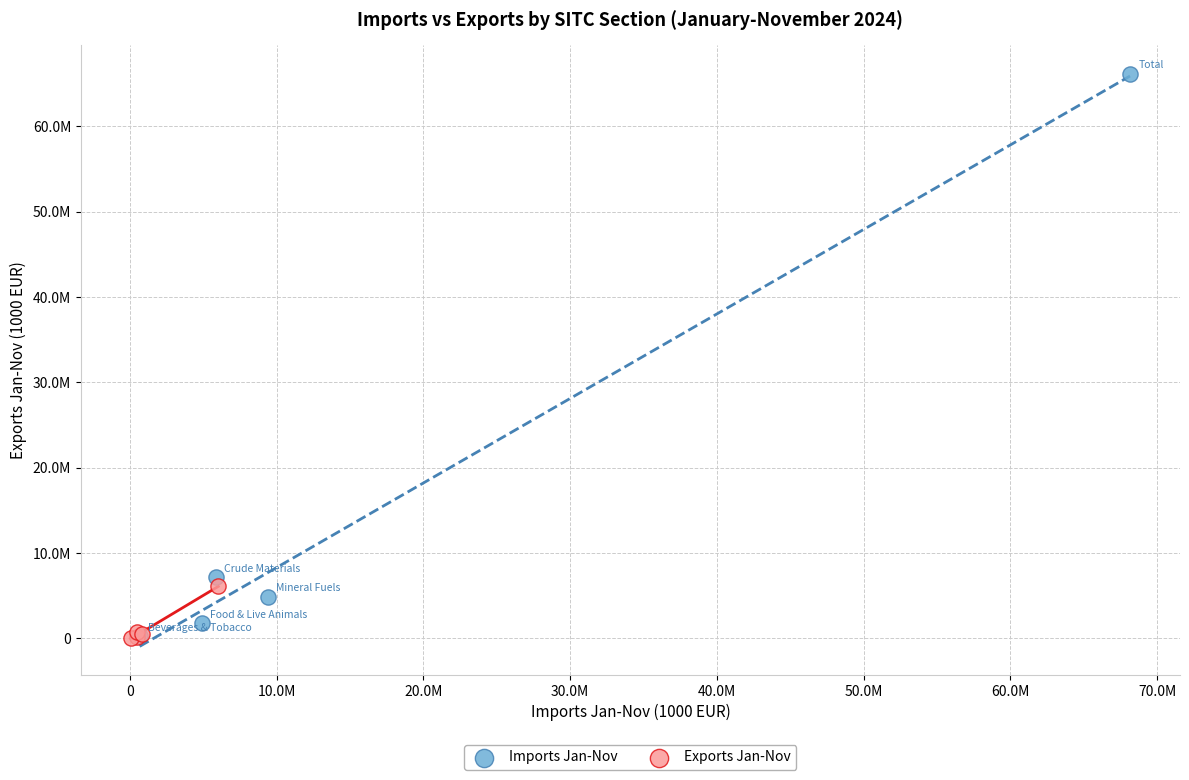

What are all the series names shown in the legend?

Imports Jan-Nov, Exports Jan-Nov